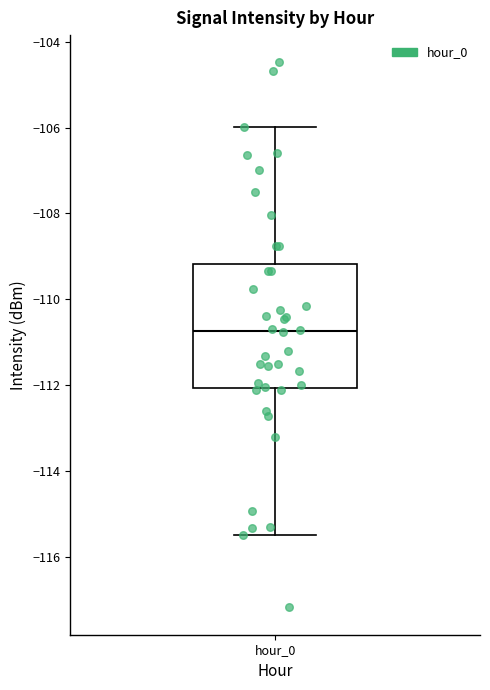

Read this box plot against the y-axis: the position of the median line, the range covered by the box, and the ends of both whiskers. The values are not printed on the chart, so give them approximately, as read against the axis.

median -110.8, box -112.0 to -109.2, whiskers -115.4 to -106.0